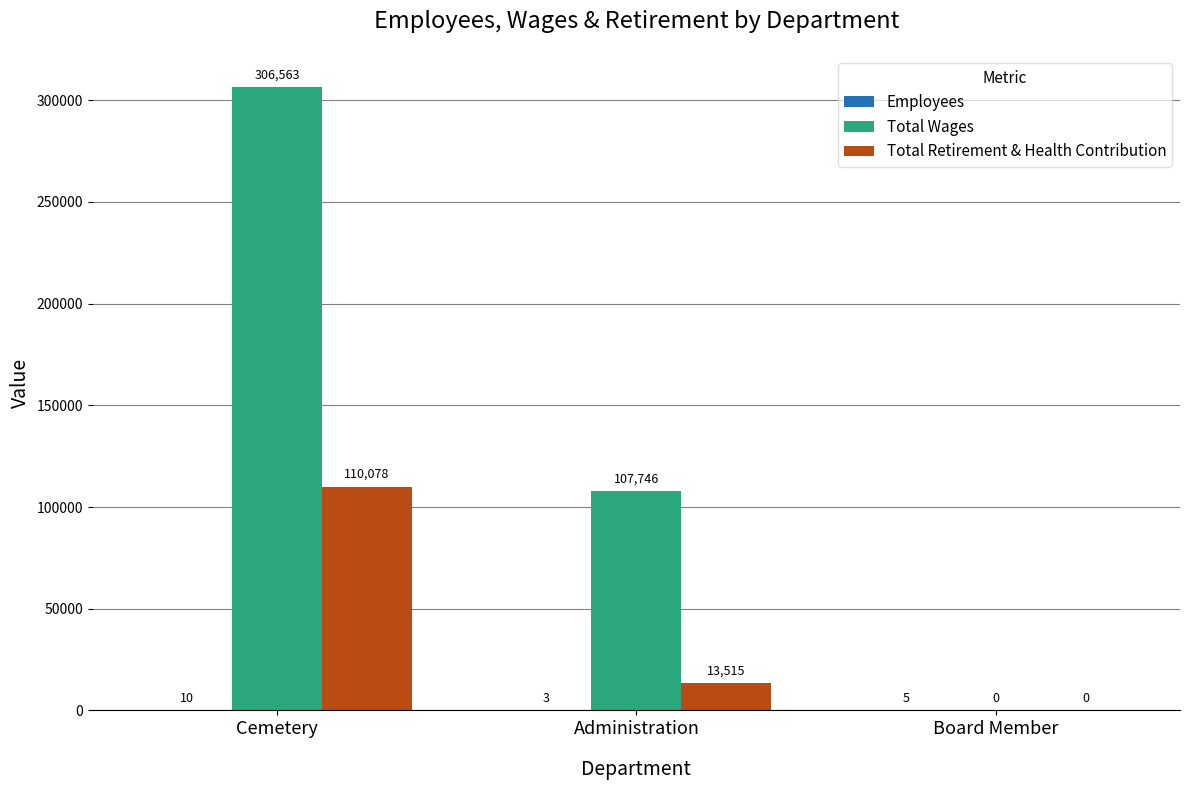

What is the greatest value displayed?

306563